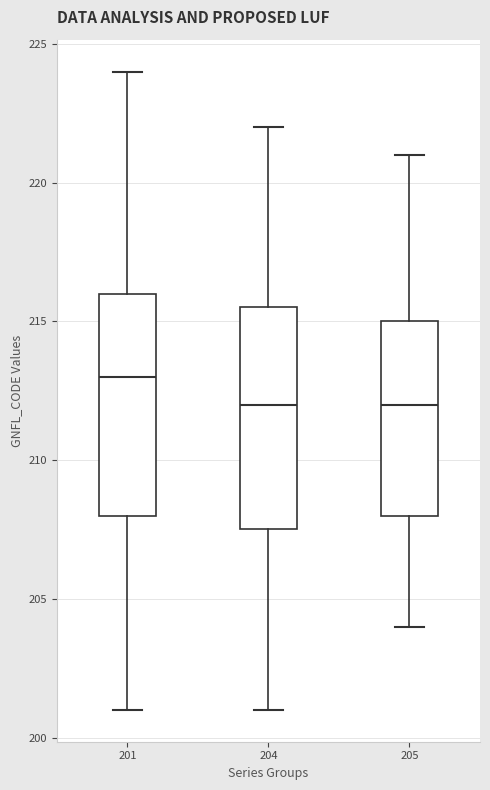

Where does the lower whisker of the box at x = 201 end on the y-axis? The values are not printed on the chart, so give them approximately, as read against the axis.

201.0